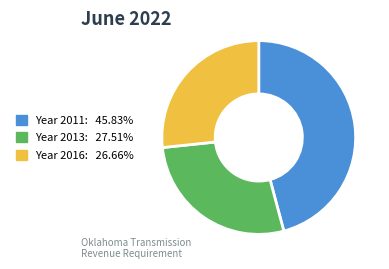

How many segments does this pie chart have?

3